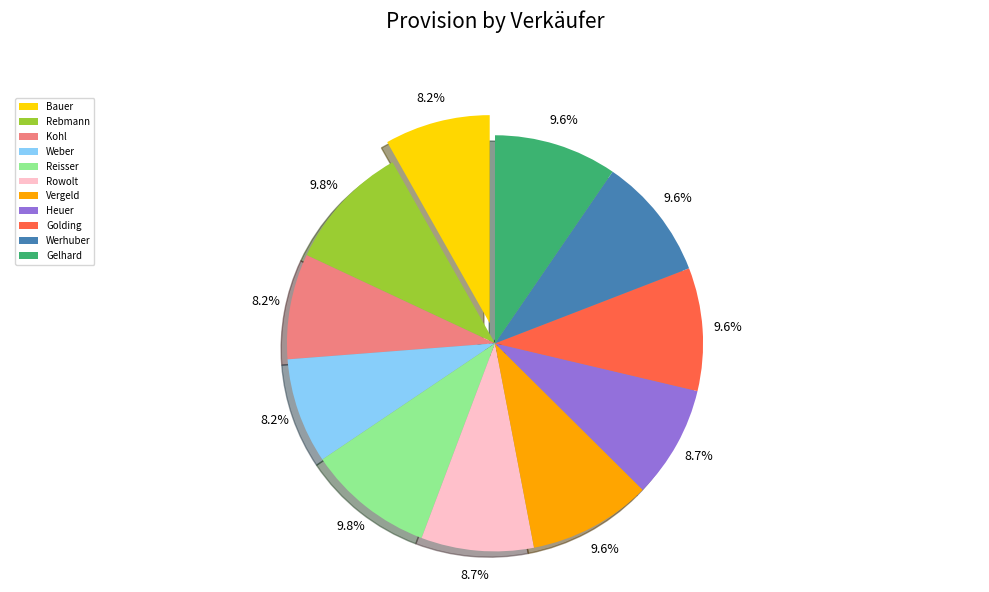

Which has a higher value, Rowolt or Bauer?

Rowolt